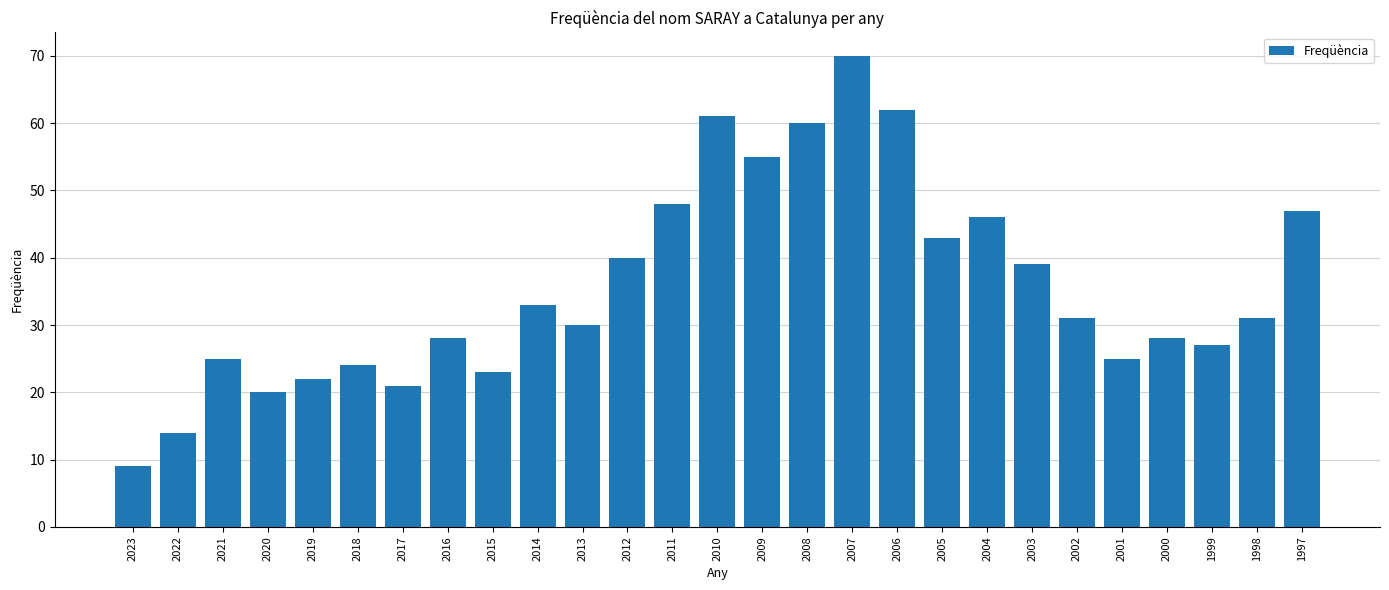

What is the change in value from 2008 to 1998?

-29